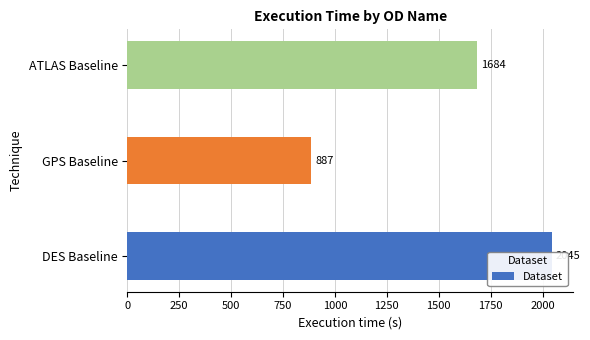

Is it true that the value at ATLAS Baseline is 706?

False